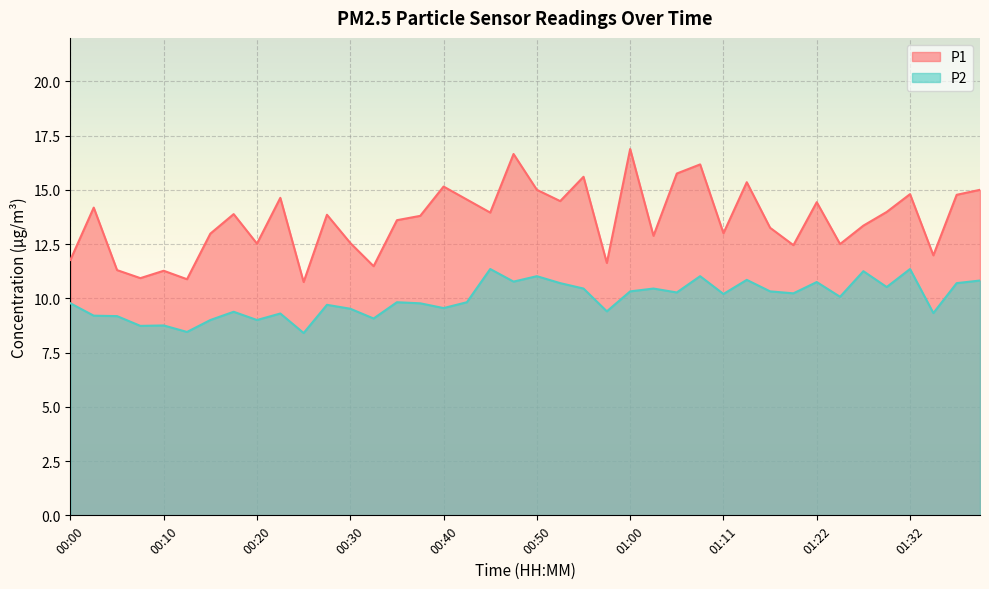

What is the maximum value for P1?

16.9